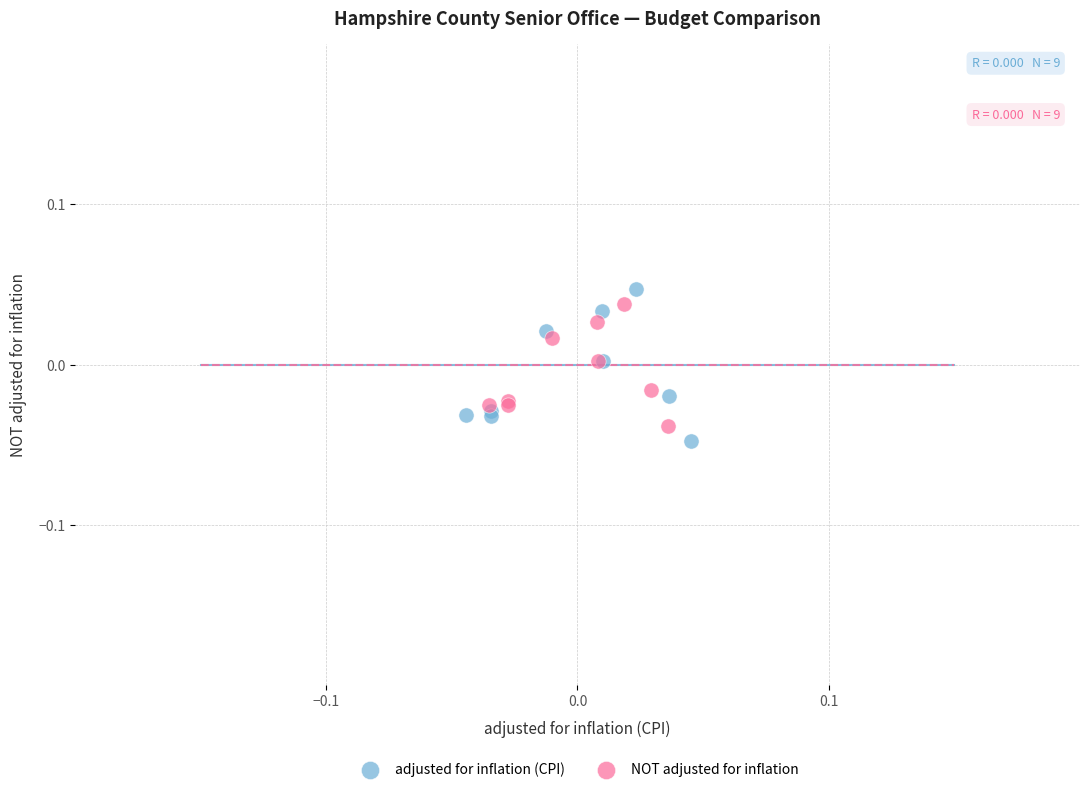

Which series has the widest spread of Y values?

adjusted for inflation (CPI)